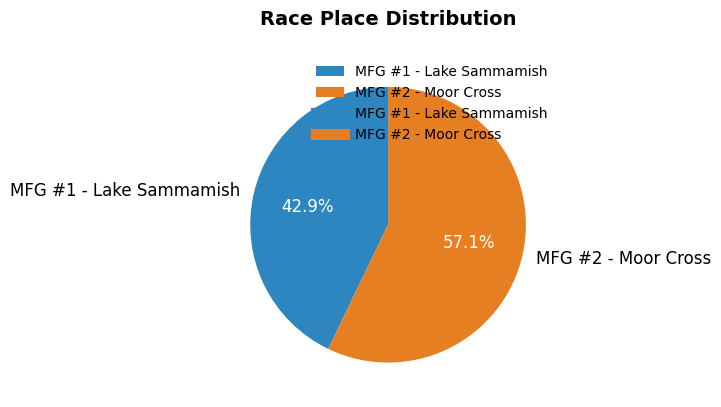

Between MFG #2 - Moor Cross and MFG #1 - Lake Sammamish, which is larger?

MFG #2 - Moor Cross